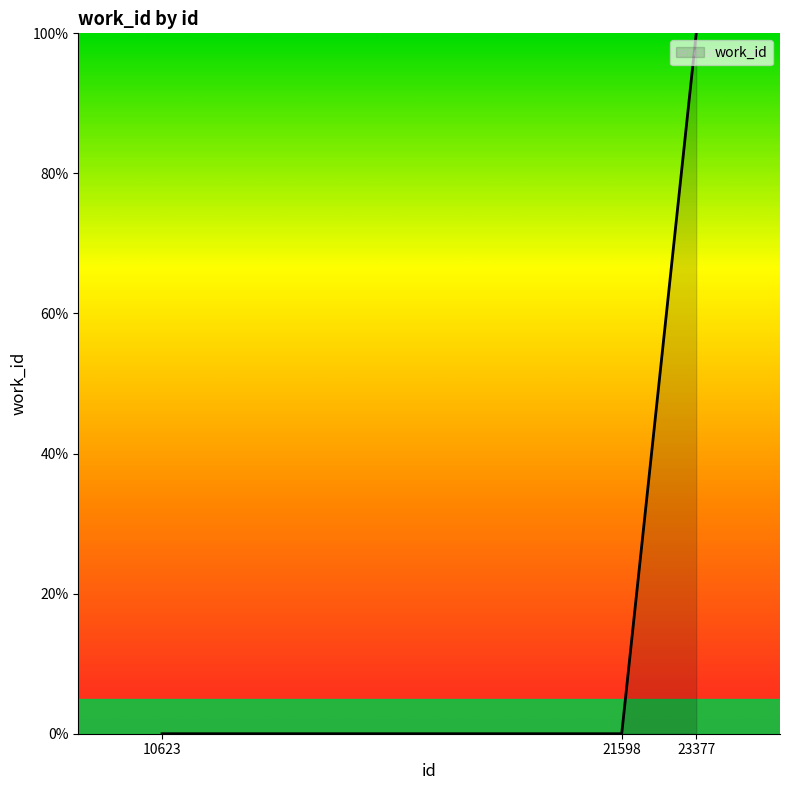

True or false: the data shows 57 at 23377.

False